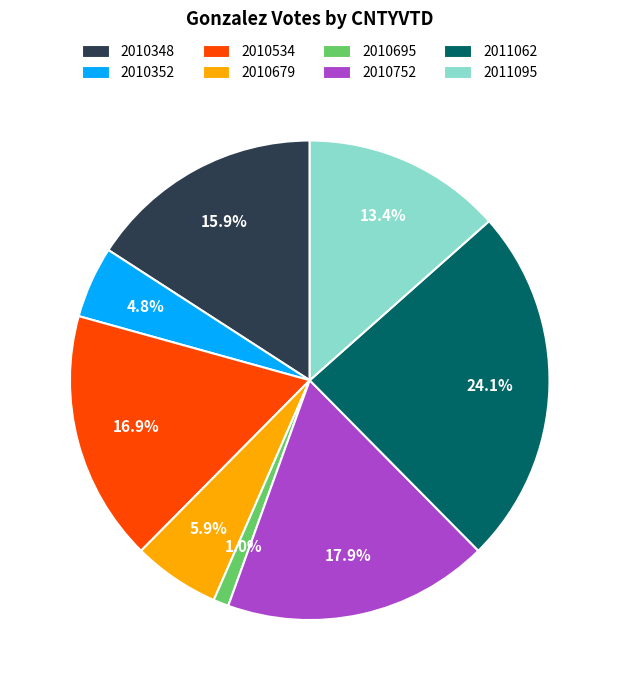

True or false: 2011062 accounts for 24% of the total.

True